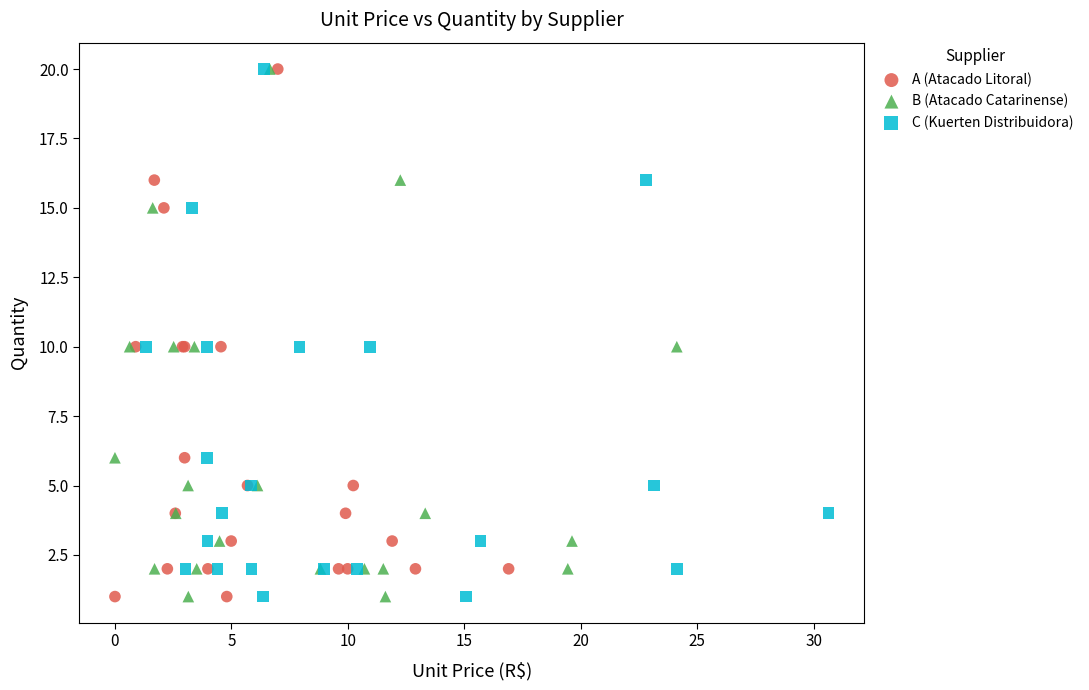

What are all the series names shown in the legend?

A (Atacado Litoral), B (Atacado Catarinense), C (Kuerten Distribuidora)